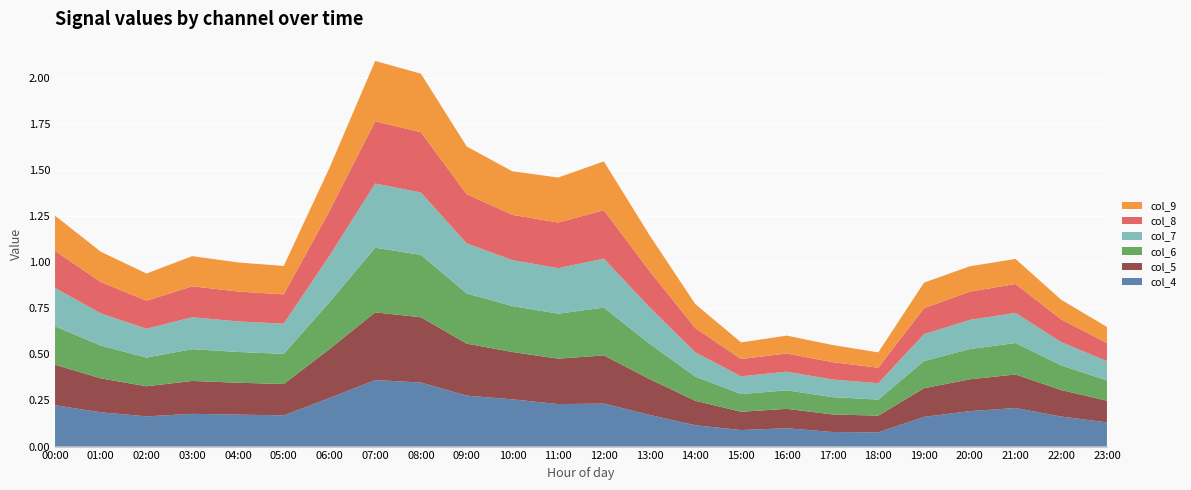

Reading left to right, transcribe all the data shown in this chart.

col_4: 0.2	0.2	0.2	0.2	0.2	0.2	0.3	0.4	0.3	0.3	0.3	0.2	0.2	0.2	0.1	0.1	0.1	0.1	0.1	0.2	0.2	0.2	0.2	0.1
col_5: 0.2	0.2	0.2	0.2	0.2	0.2	0.3	0.4	0.4	0.3	0.3	0.2	0.3	0.2	0.1	0.1	0.1	0.1	0.1	0.2	0.2	0.2	0.1	0.1
col_6: 0.2	0.2	0.2	0.2	0.2	0.2	0.3	0.4	0.3	0.3	0.2	0.2	0.3	0.2	0.1	0.1	0.1	0.1	0.1	0.1	0.2	0.2	0.1	0.1
col_7: 0.2	0.2	0.2	0.2	0.2	0.2	0.3	0.3	0.3	0.3	0.2	0.2	0.3	0.2	0.1	0.1	0.1	0.1	0.1	0.1	0.2	0.2	0.1	0.1
col_8: 0.2	0.2	0.2	0.2	0.2	0.2	0.2	0.3	0.3	0.3	0.2	0.2	0.3	0.2	0.1	0.1	0.1	0.1	0.1	0.1	0.2	0.2	0.1	0.1
col_9: 0.2	0.2	0.1	0.2	0.2	0.2	0.2	0.3	0.3	0.3	0.2	0.2	0.3	0.2	0.1	0.1	0.1	0.1	0.1	0.1	0.1	0.1	0.1	0.1